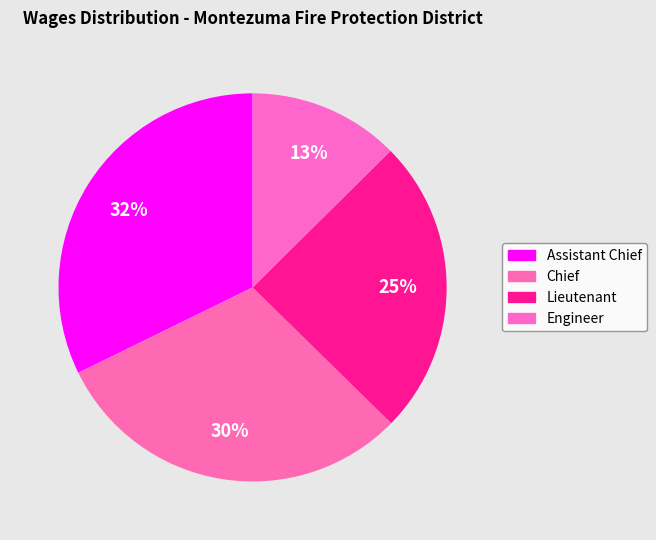

How many slices are in this pie chart?

4